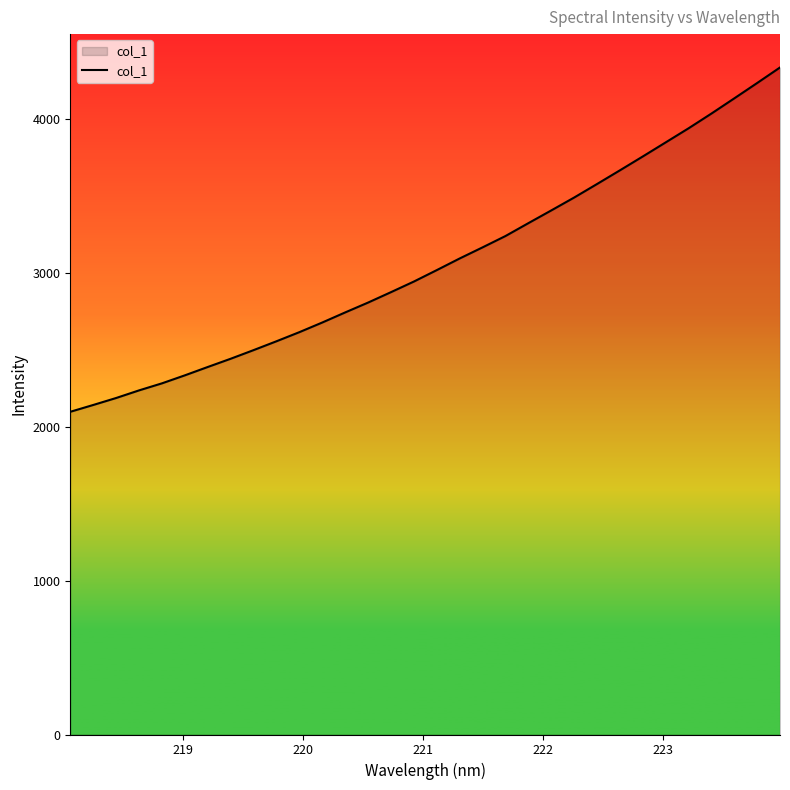

What is the minimum value shown in the chart?

2096.1